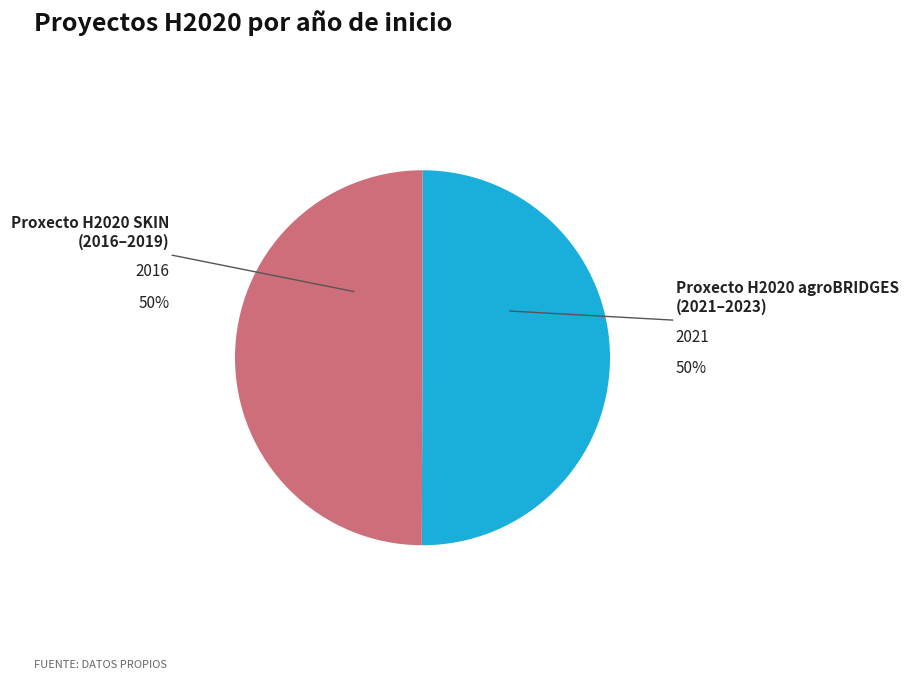

How many segments does this pie chart have?

2